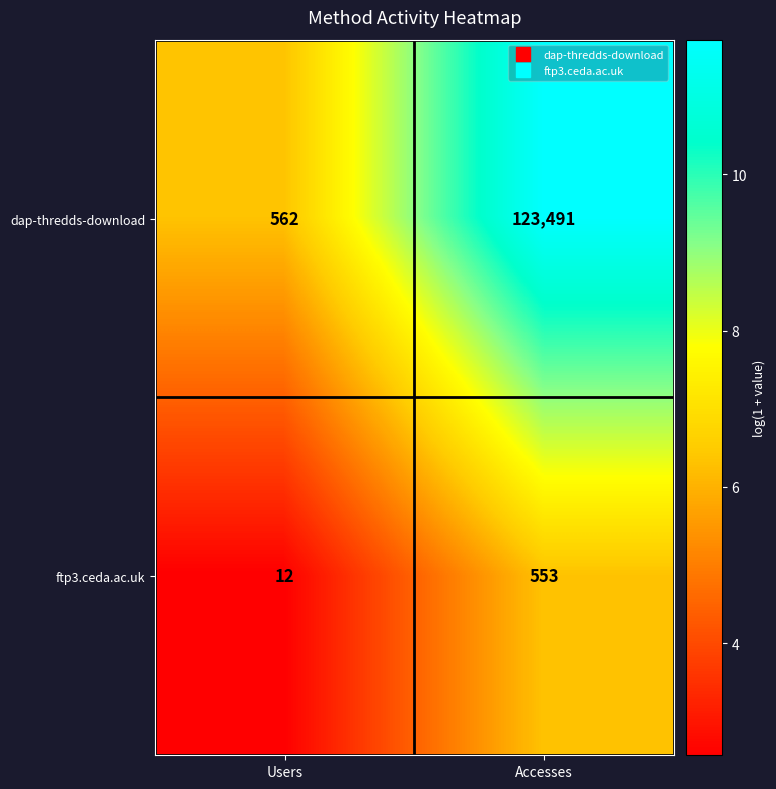

True or false: ftp3.ceda.ac.uk has a value of 8 at Users.

False